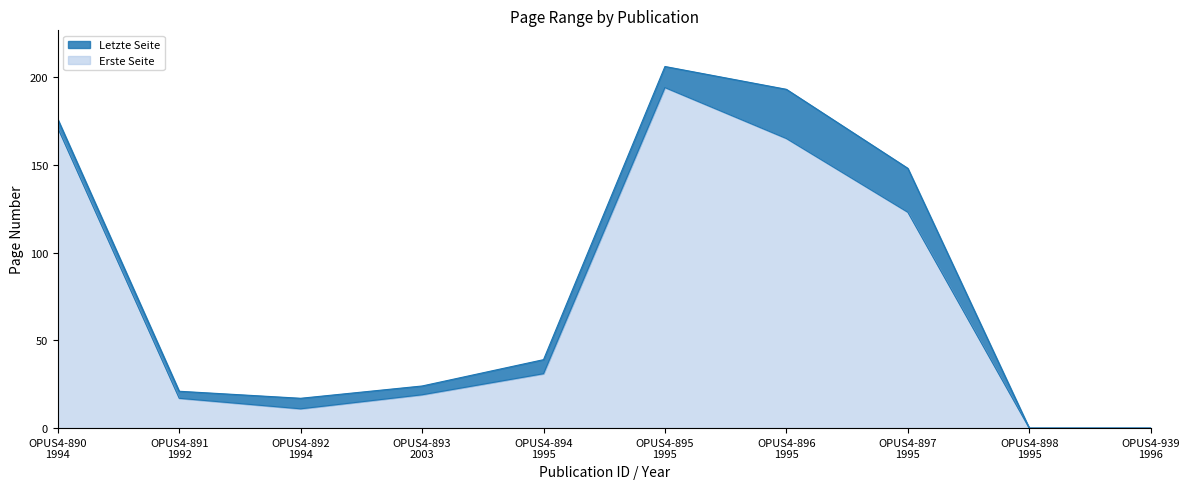

What is the difference between the maximum and minimum values in the Letzte Seite series?

206